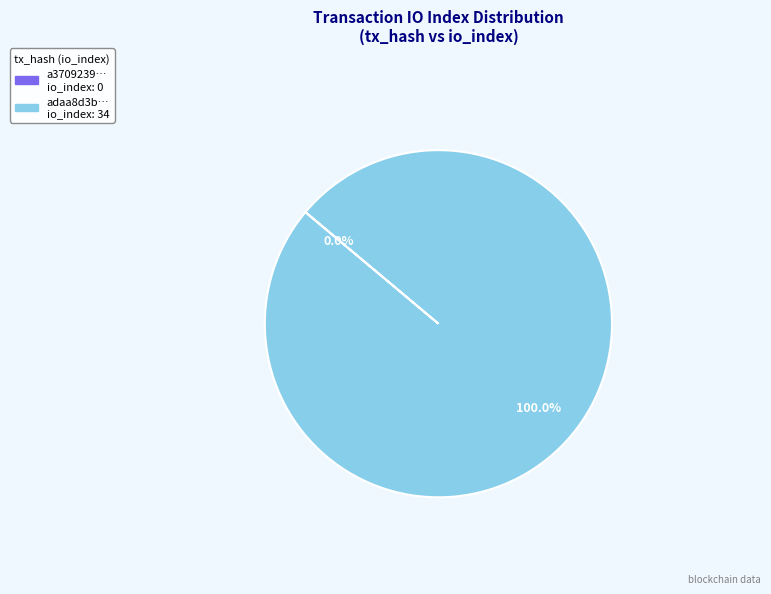

What is the change in value from tx_hash_0 to tx_hash_1?

+34